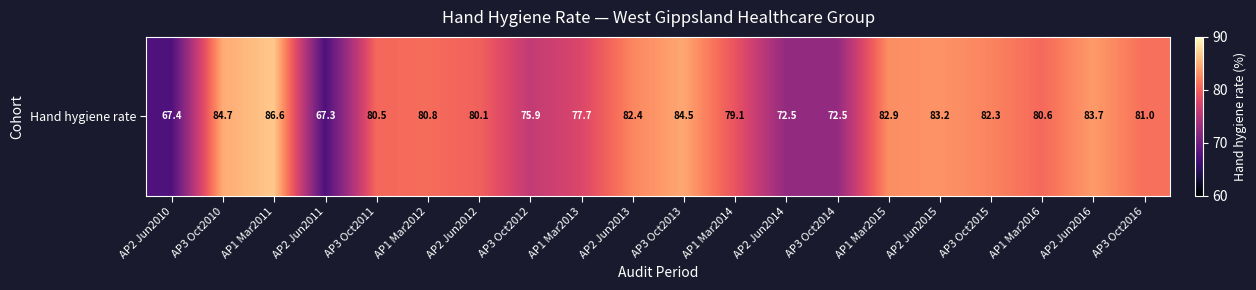

Approximately how many times larger is the value at AP3 Oct2016 compared to AP3 Oct2014?

1.1